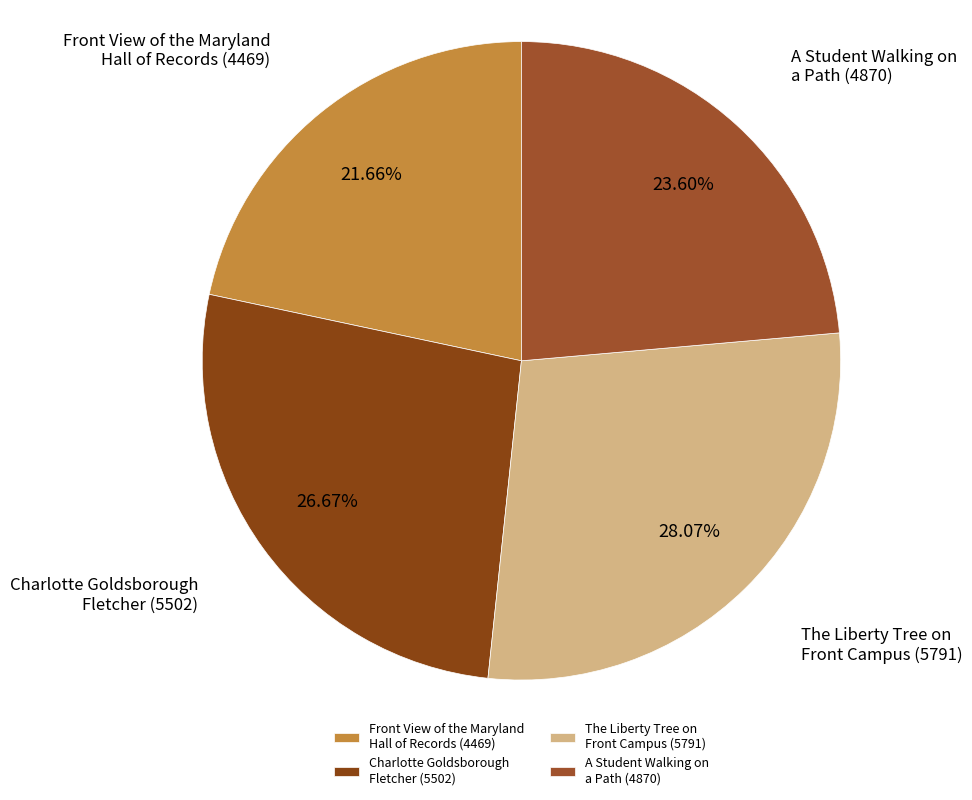

Which slice is the smallest?

Front View of the Maryland Hall of Records (4469)